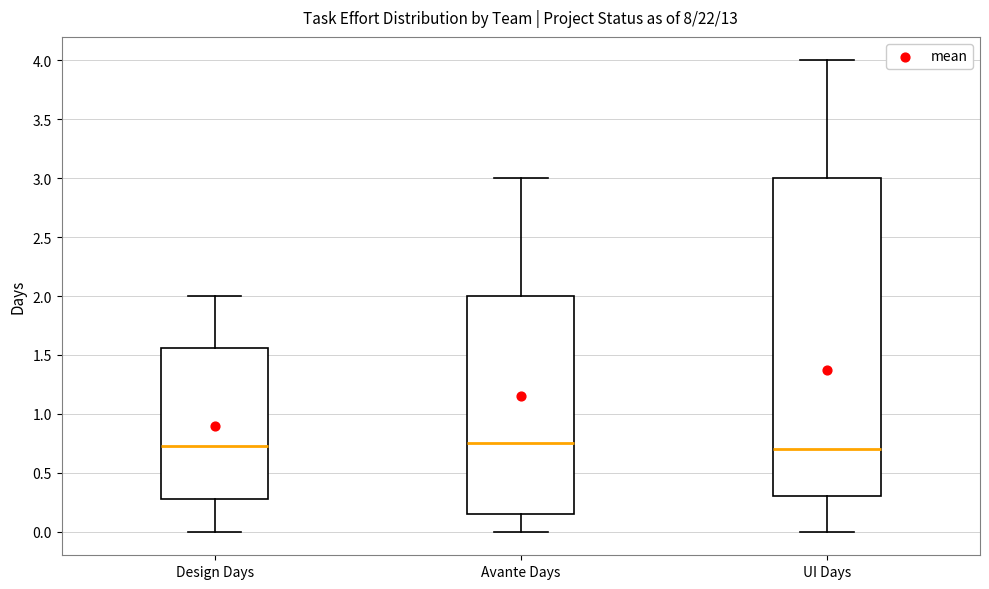

Comparing the boxes themselves (not the whiskers), which one is the tallest?

UI Days